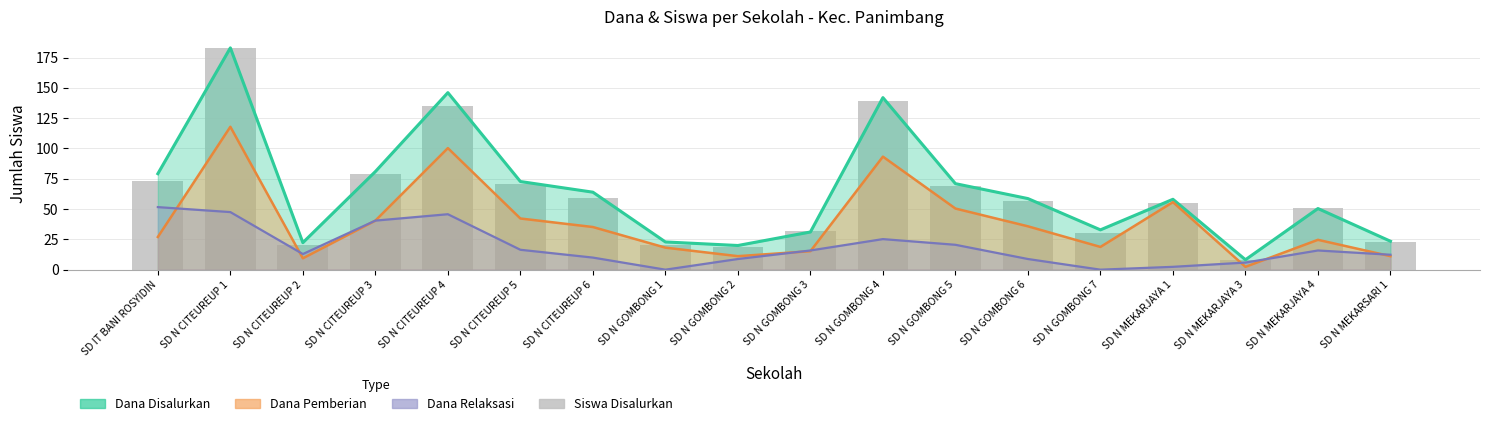

Is it true that the value at SD N CITEUREUP 1 is 39?

False